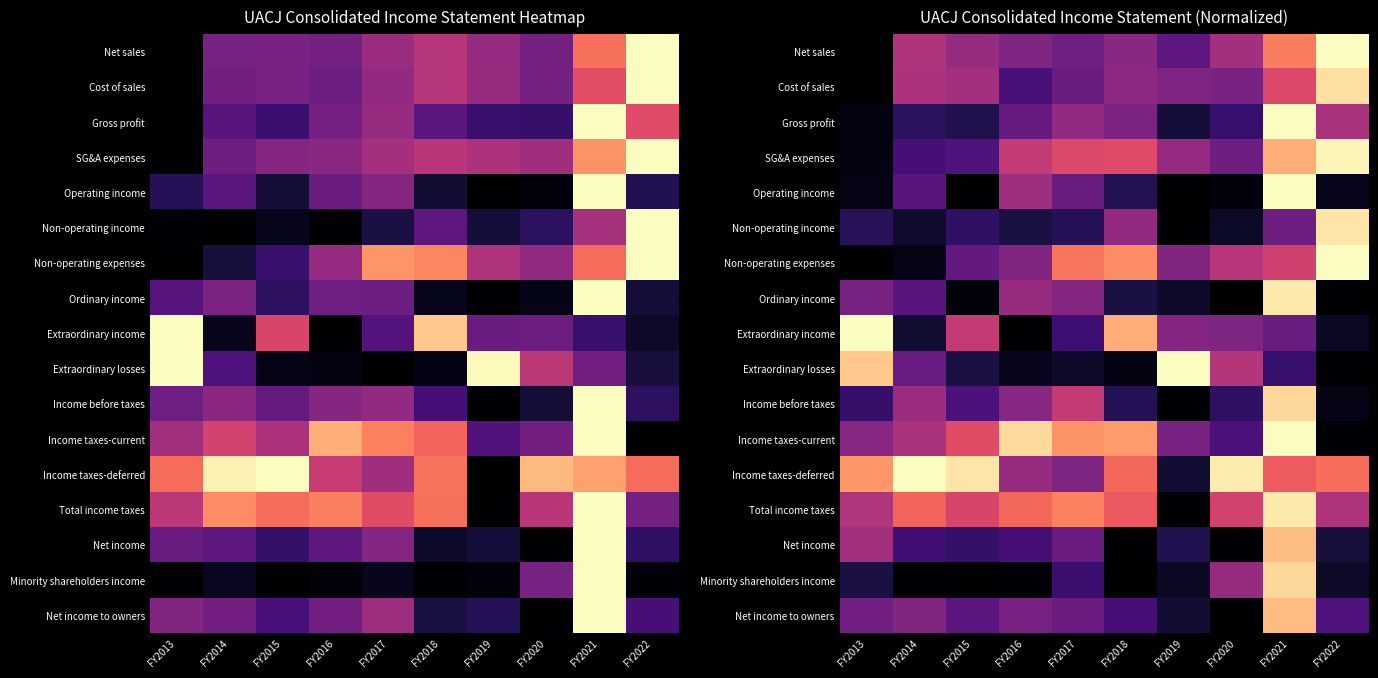

The value of Total income taxes at FY2013 is 0.3. True or false?

False